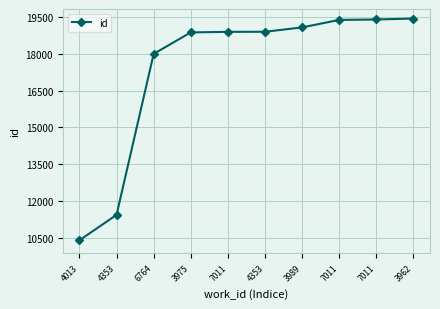

At which label is the value closest to 14921?

6764